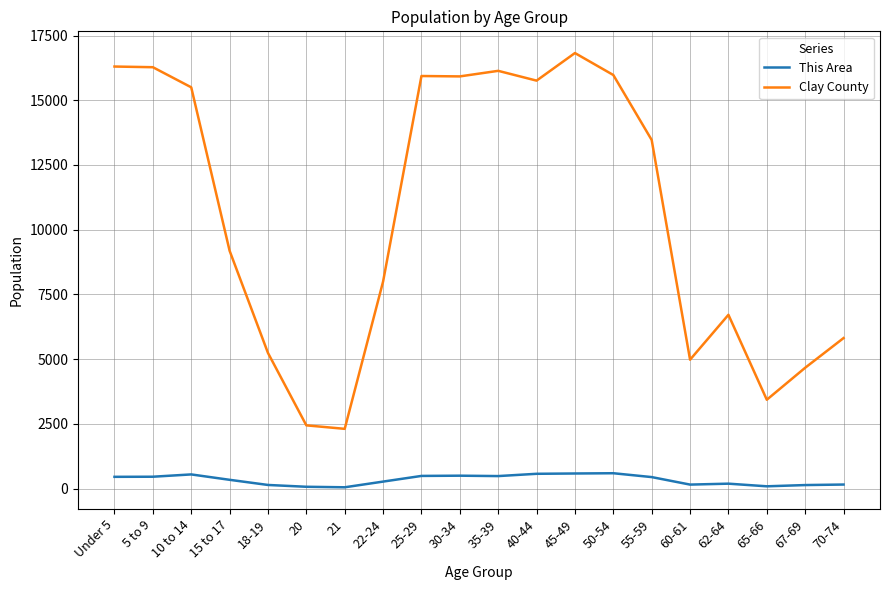

Is it true that Clay County equals 16823 at 45-49?

True